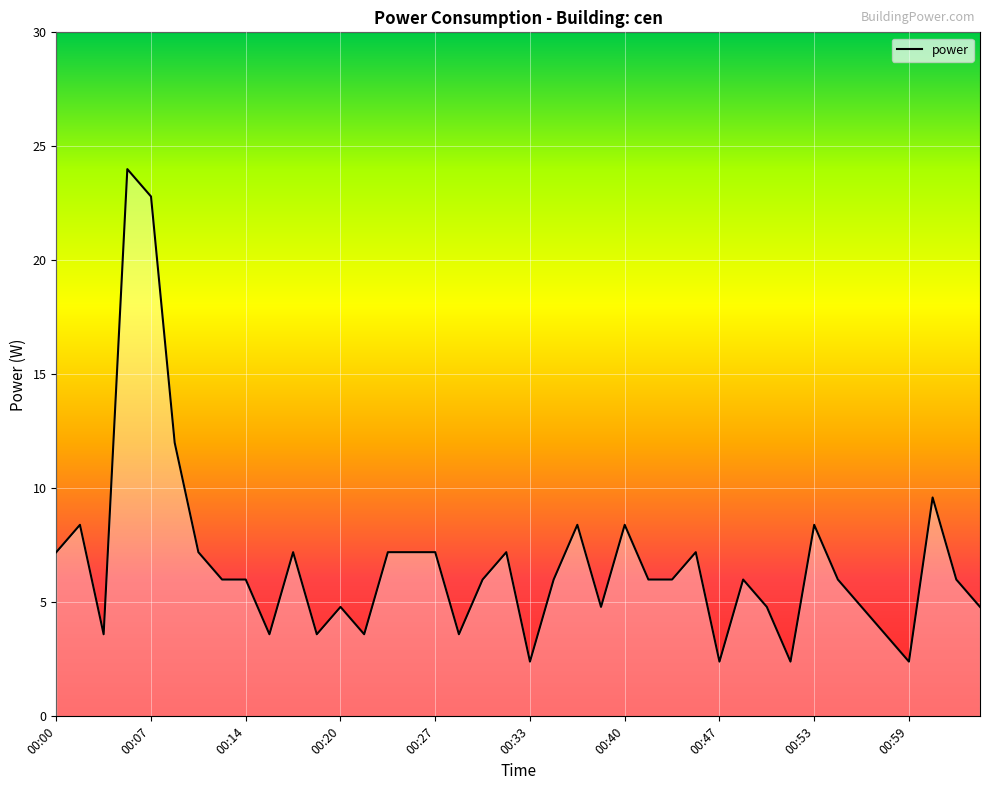

What is the value of the 13th point from the left?

4.8